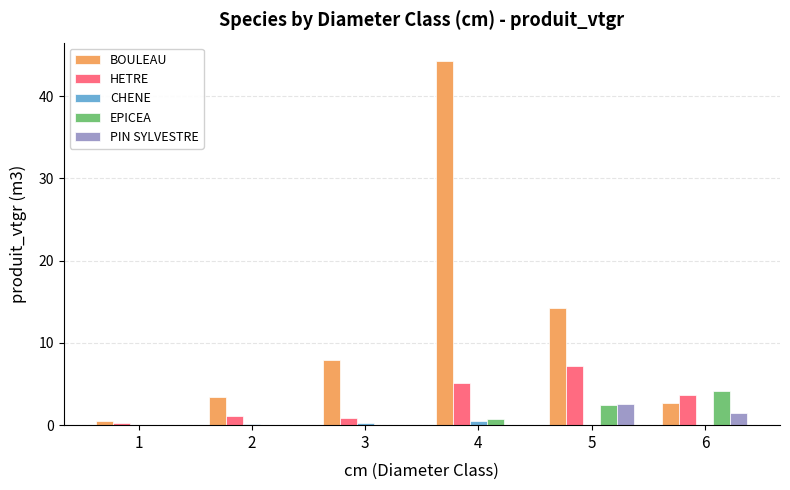

Which series has the largest total across all categories?

BOULEAU